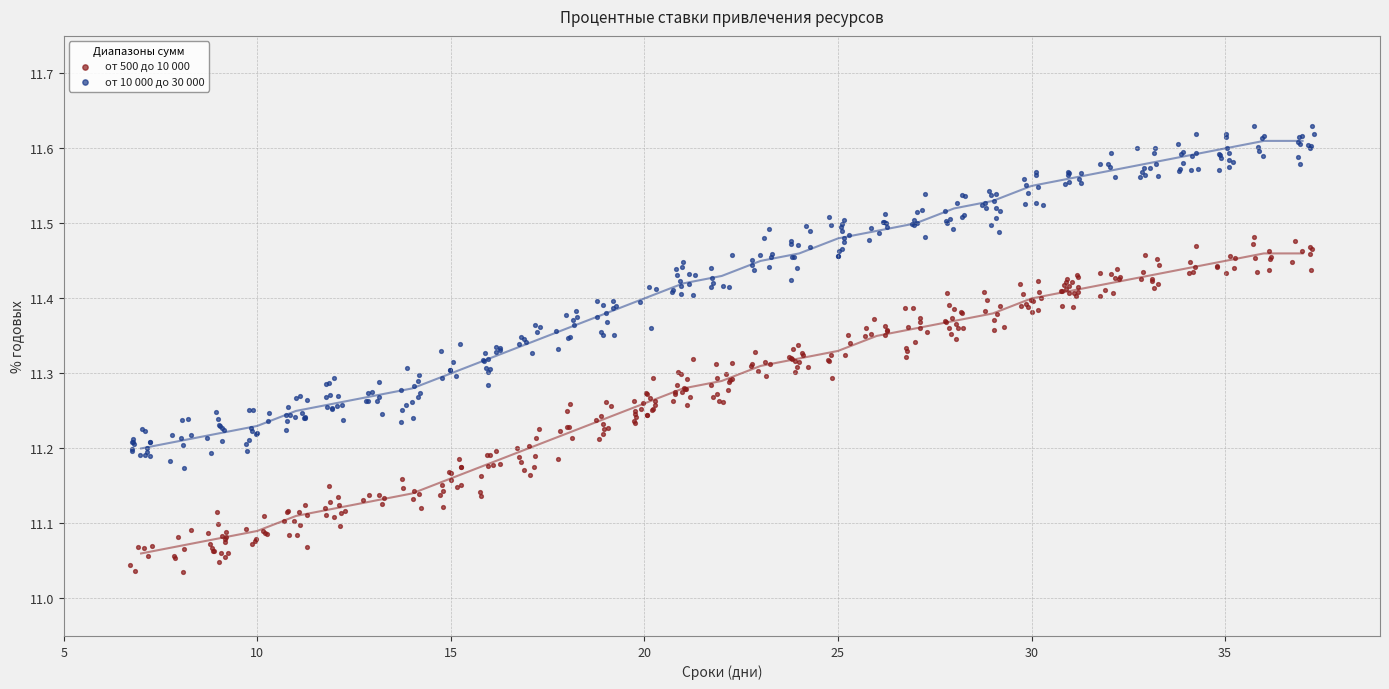

Which series reaches the maximum Y coordinate?

от 10 000 до 30 000